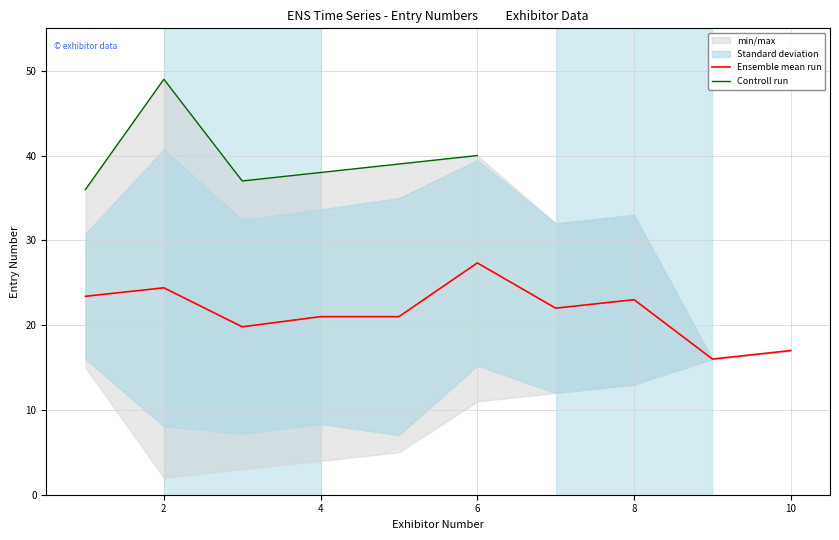

True or false: Ensemble mean run and Controll run cross at least once.

False